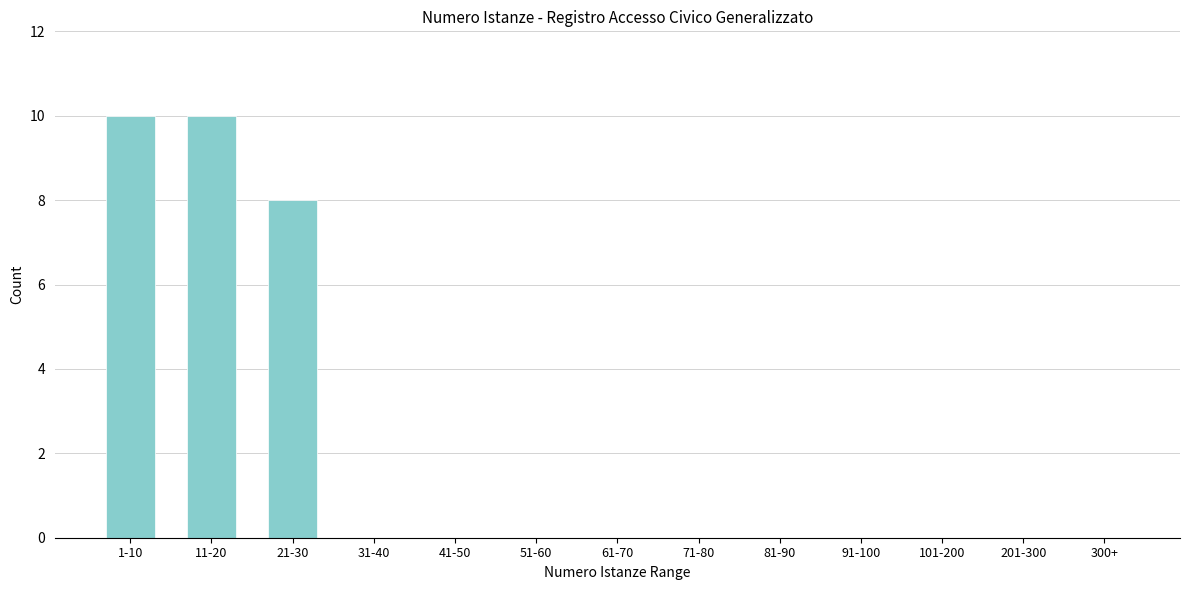

Reading left to right, what are all the values shown in this chart?

1-10=10	11-20=10	21-30=8	31-40=0	41-50=0	51-60=0	61-70=0	71-80=0	81-90=0	91-100=0	101-200=0	201-300=0	300+=0